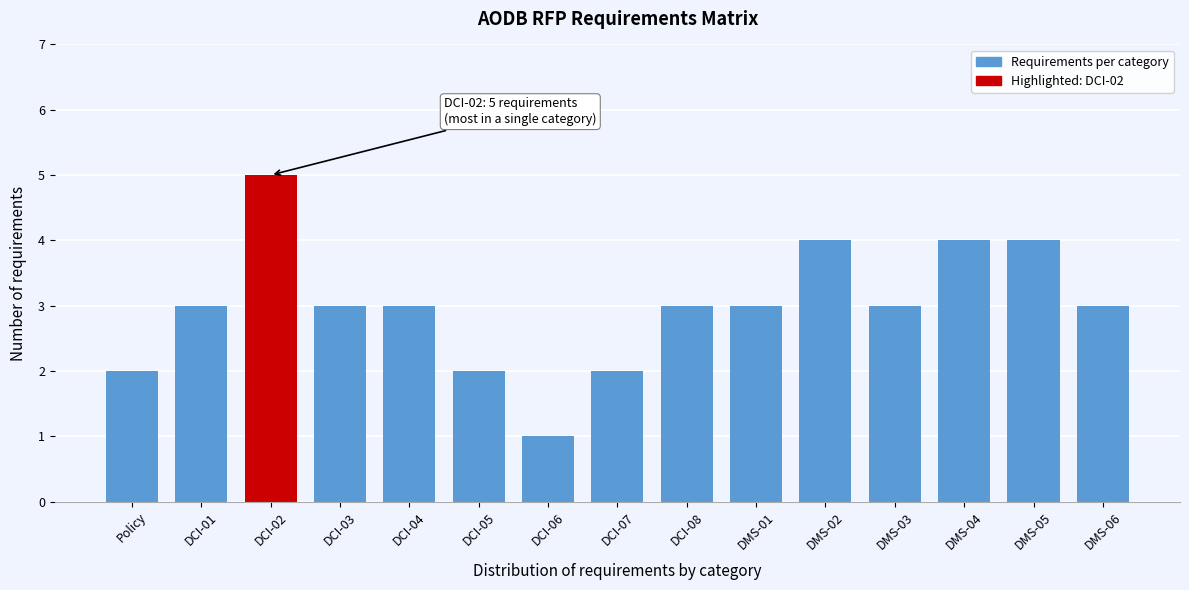

Reading left to right, list all the values displayed in this chart.

2	3	5	3	3	2	1	2	3	3	4	3	4	4	3